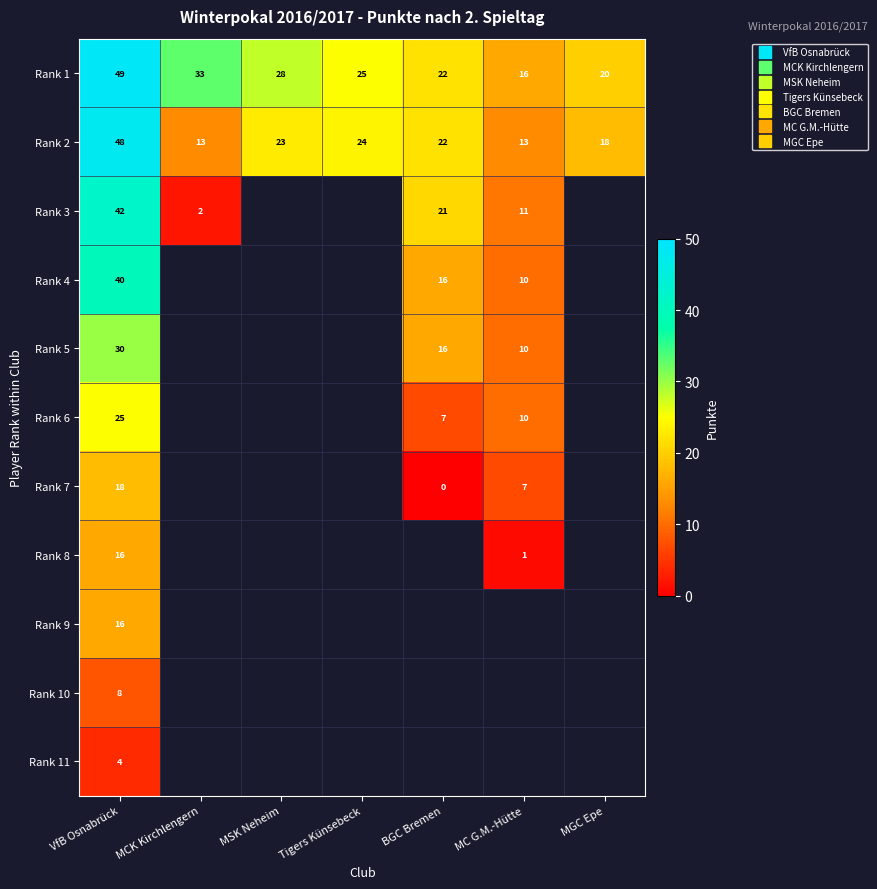

Which category has the lowest value across all series?

BGC Bremen